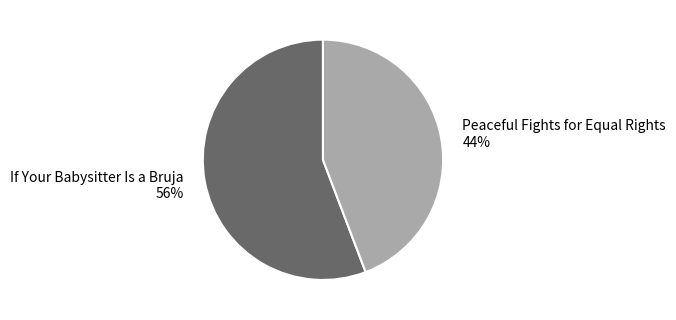

Combined, do If Your Babysitter Is a Bruja and Peaceful Fights for Equal Rights account for over 50%?

Yes